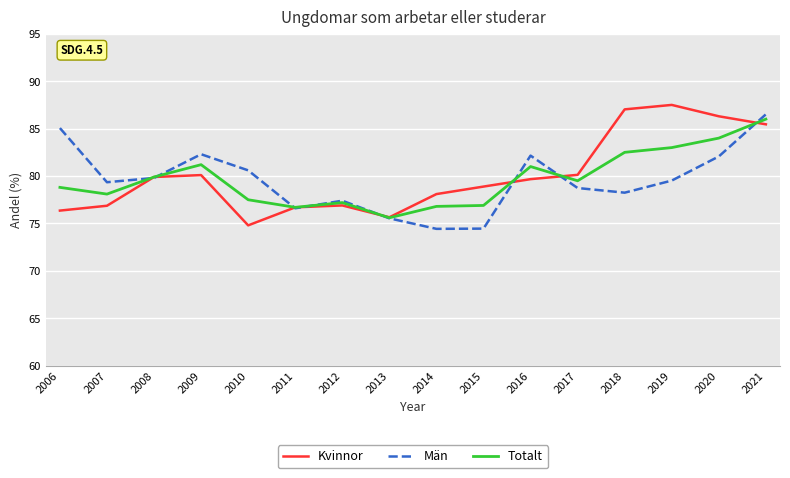

Read the Kvinnor value at 2015.

78.9